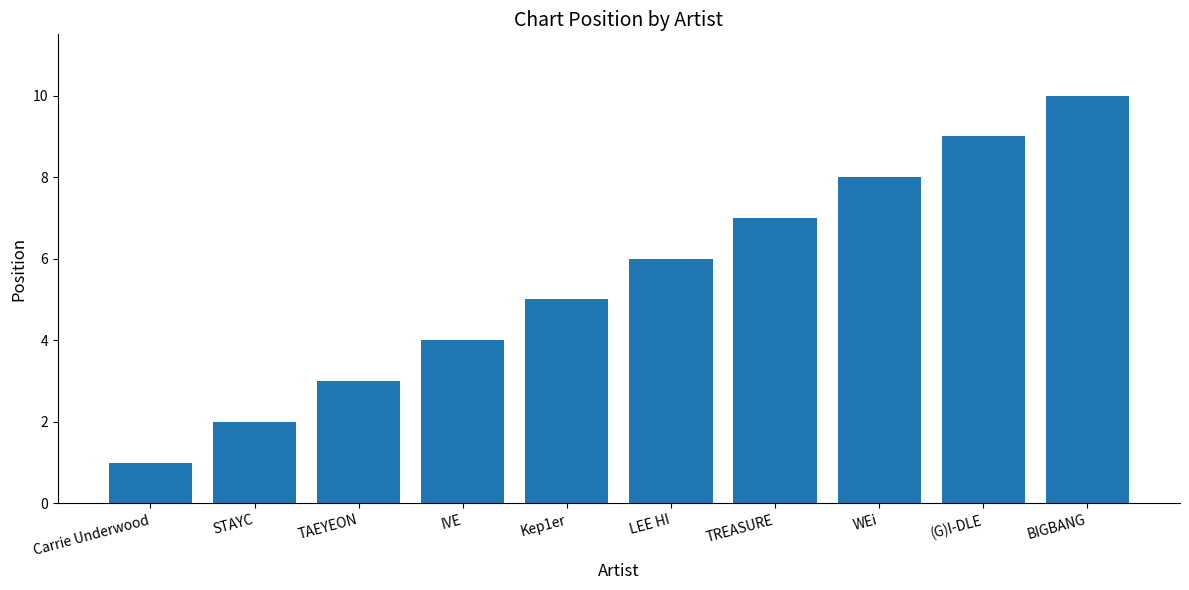

At which category does the chart reach its minimum across all series?

Carrie Underwood